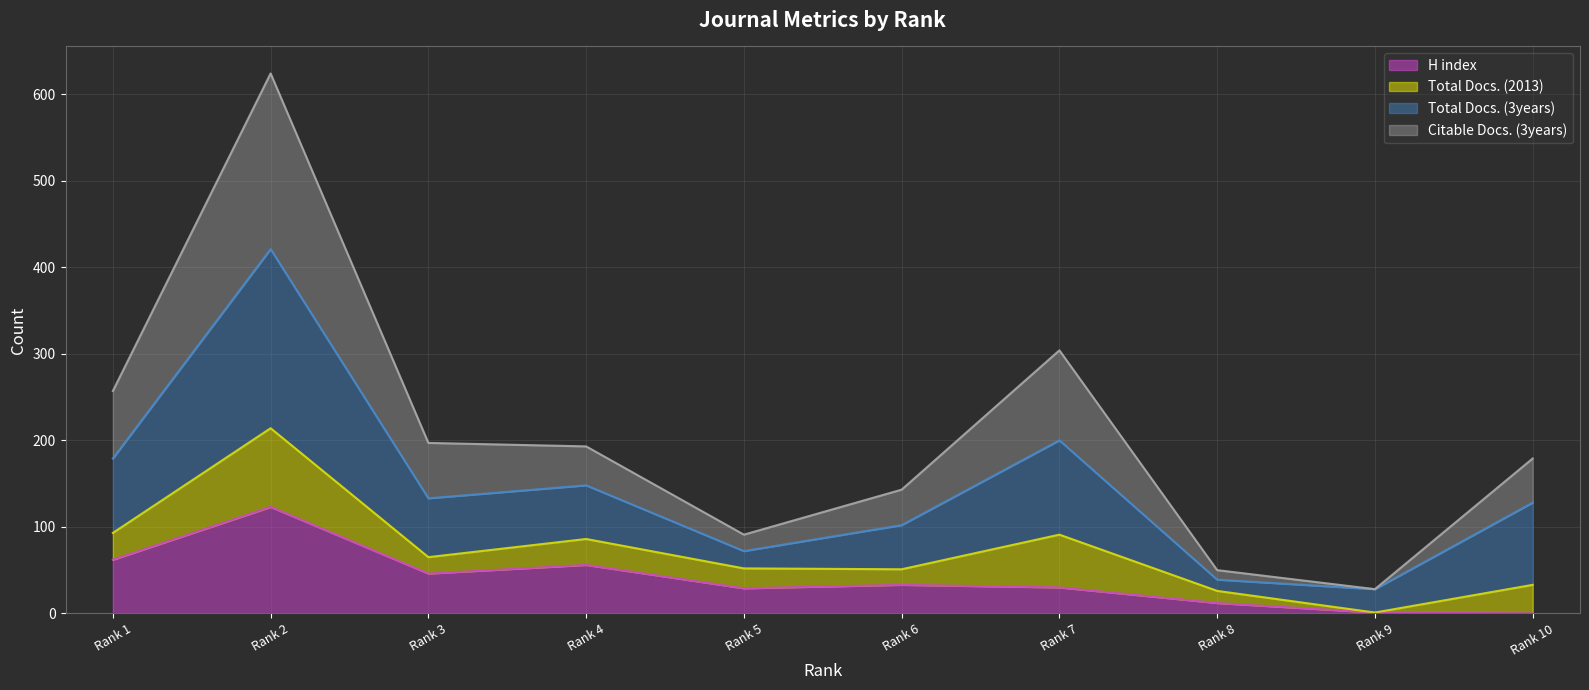

In Citable Docs. (3years), how many points are lower than both neighbors (excluding endpoints)?

2